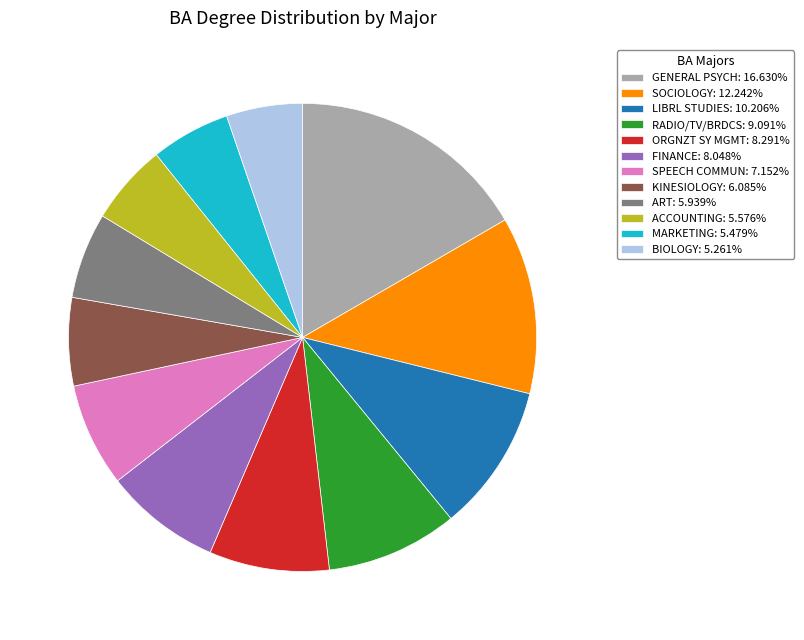

Combined, do GENERAL PSYCH: 16.630% and ART: 5.939% account for over 50%?

No